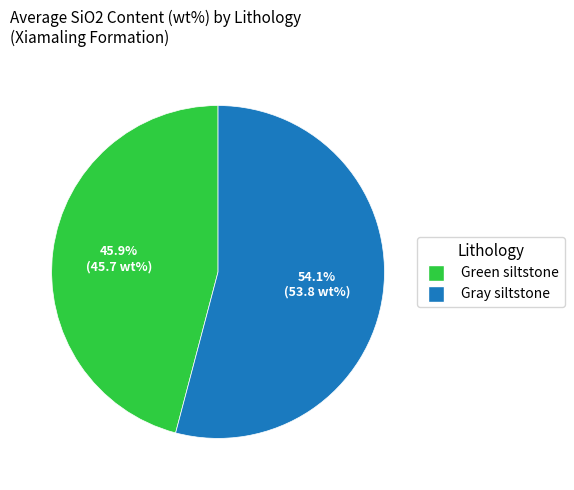

To the nearest percent, what is the difference between the largest and smallest slice percentages?

8%